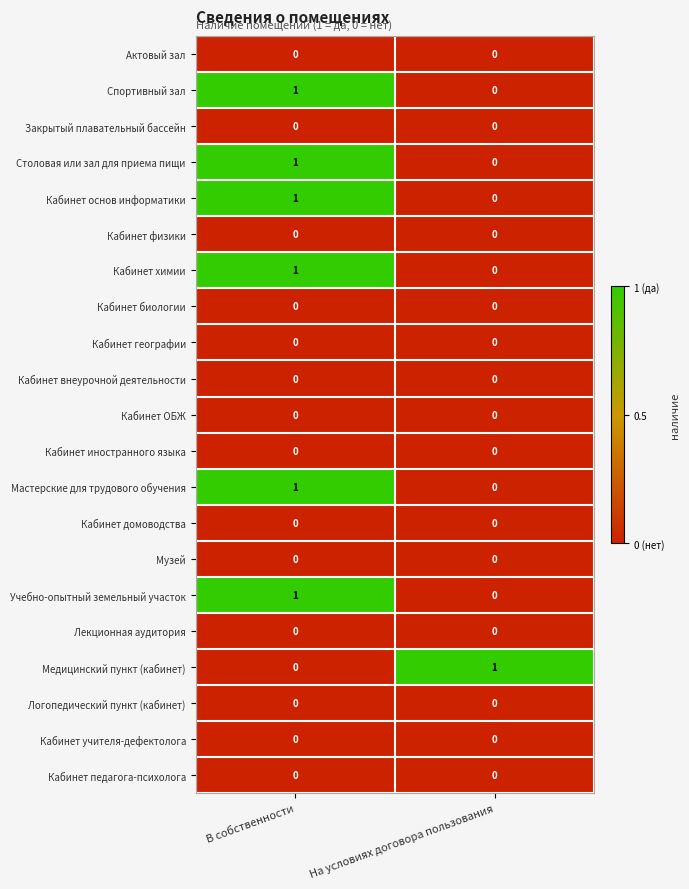

At which category is the sum across all series the highest?

В собственности